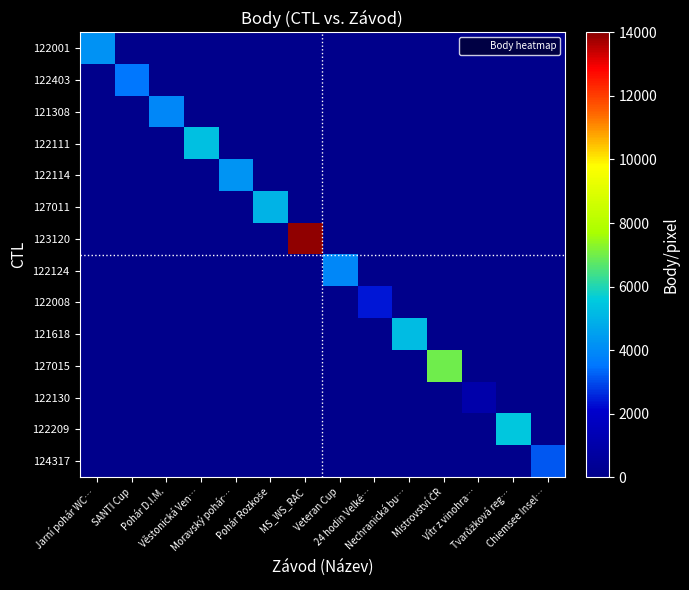

Count the number of data series in this chart.

14